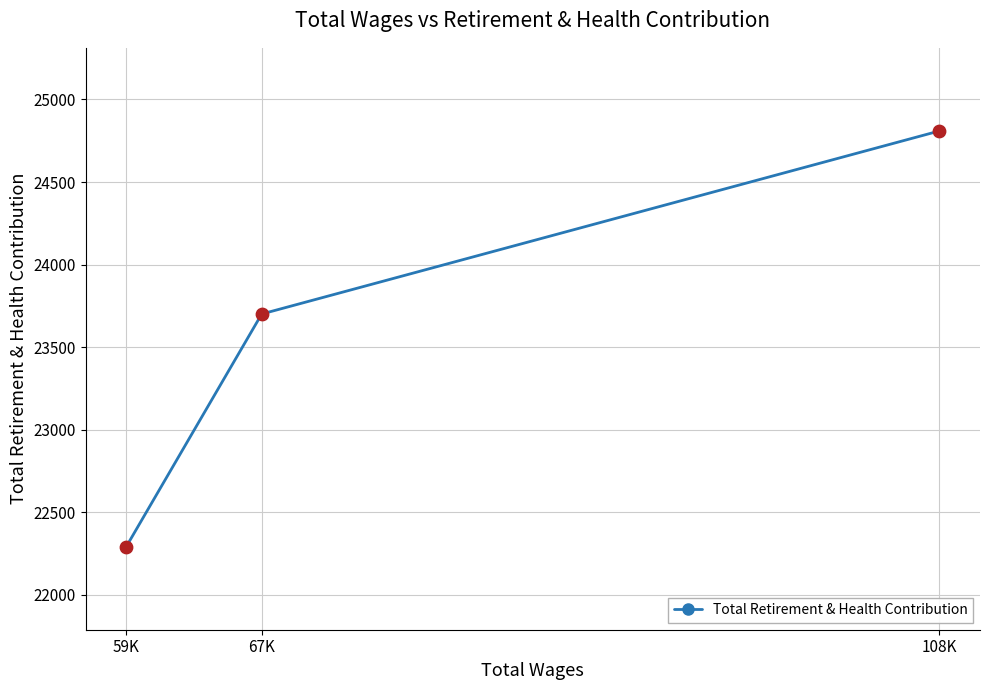

What is the change in value from 59K to 108K?

+2516